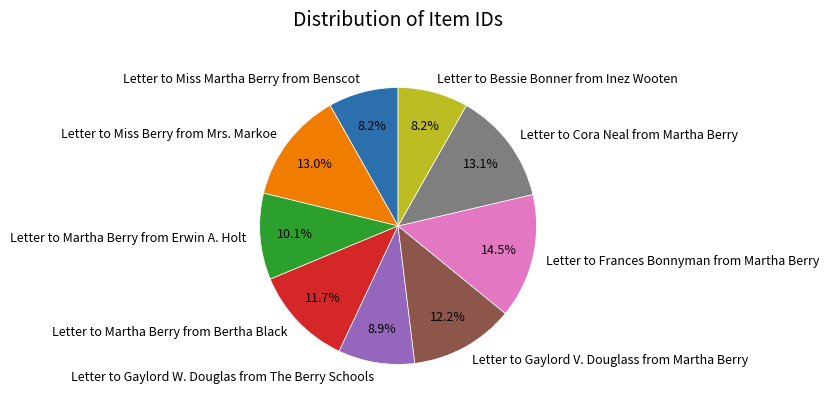

What percentage is NOT represented by Letter to Frances Bonnyman from Martha Berry?

85.5%